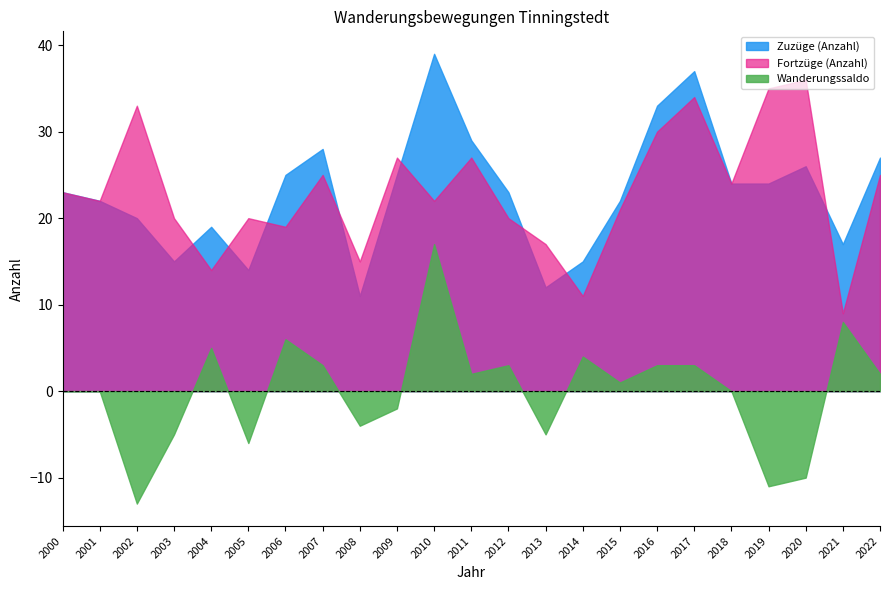

At which label is Zuzüge (Anzahl) closest to 25?

2006